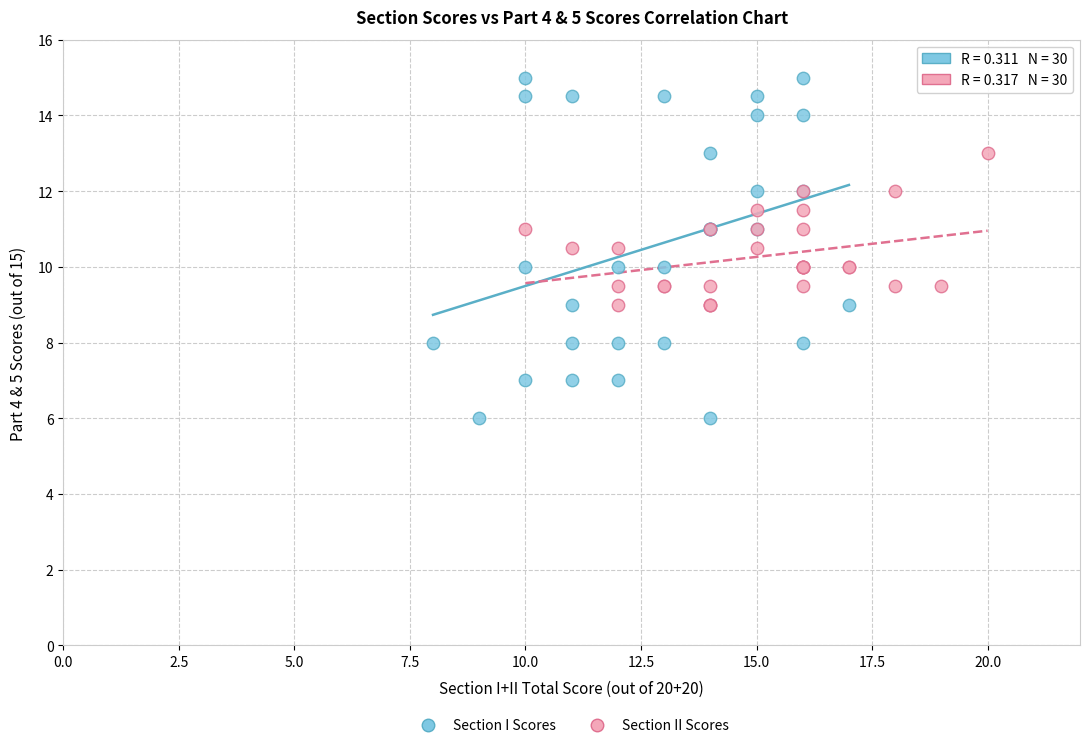

Which series has the largest Y range (max minus min)?

Section I Scores